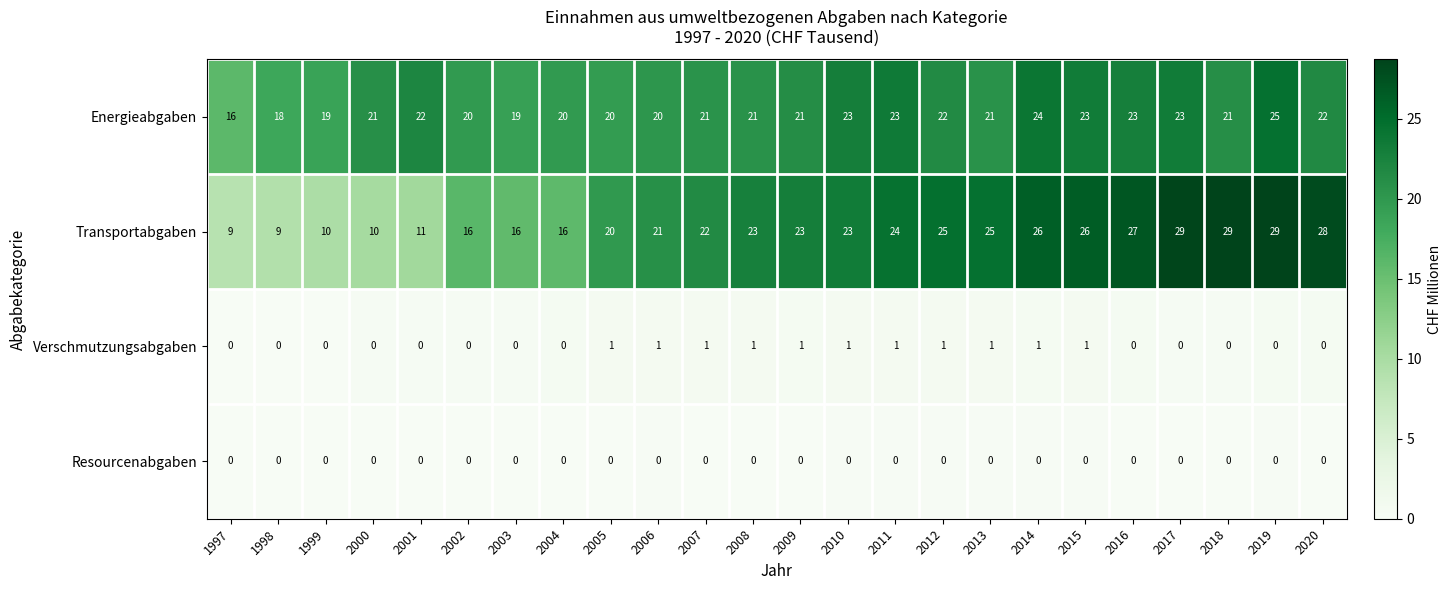

Count the number of categories in the chart.

24